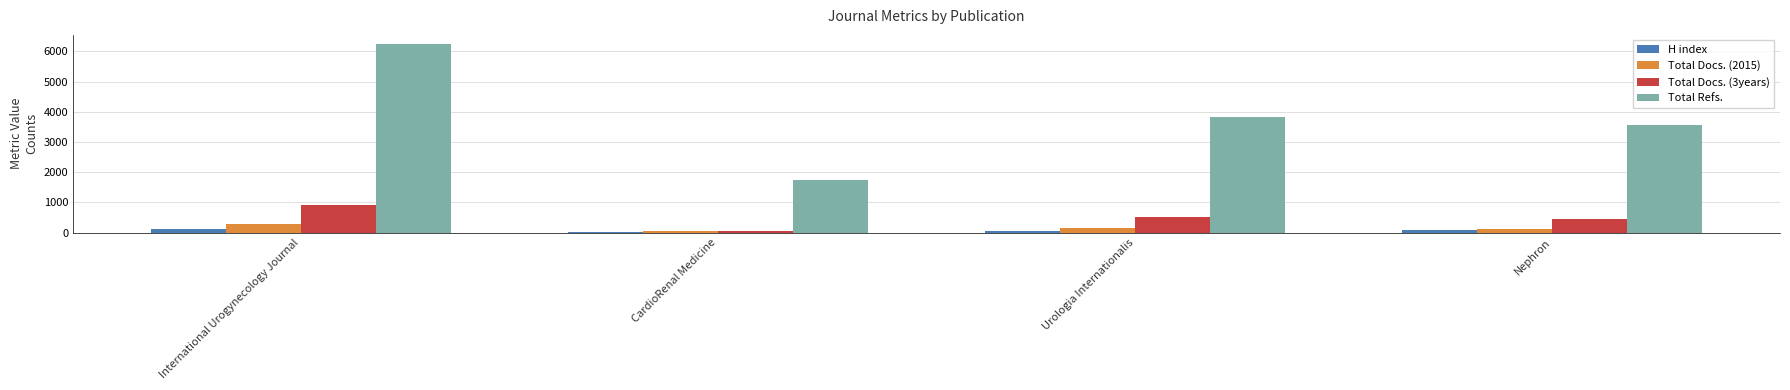

Between CardioRenal Medicine and Nephron, which series saw the biggest shift?

Total Refs.